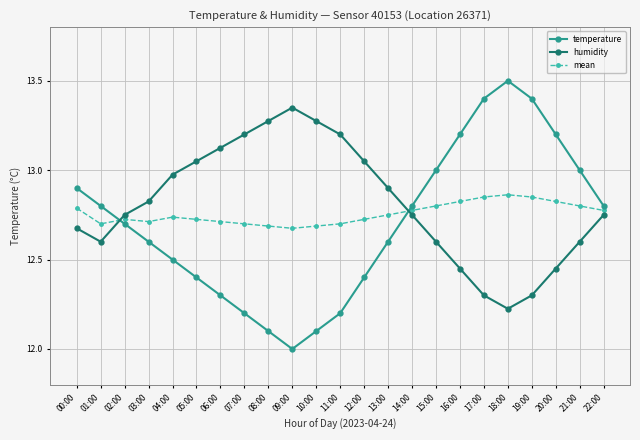

How many times do humidity and temperature cross each other?

2